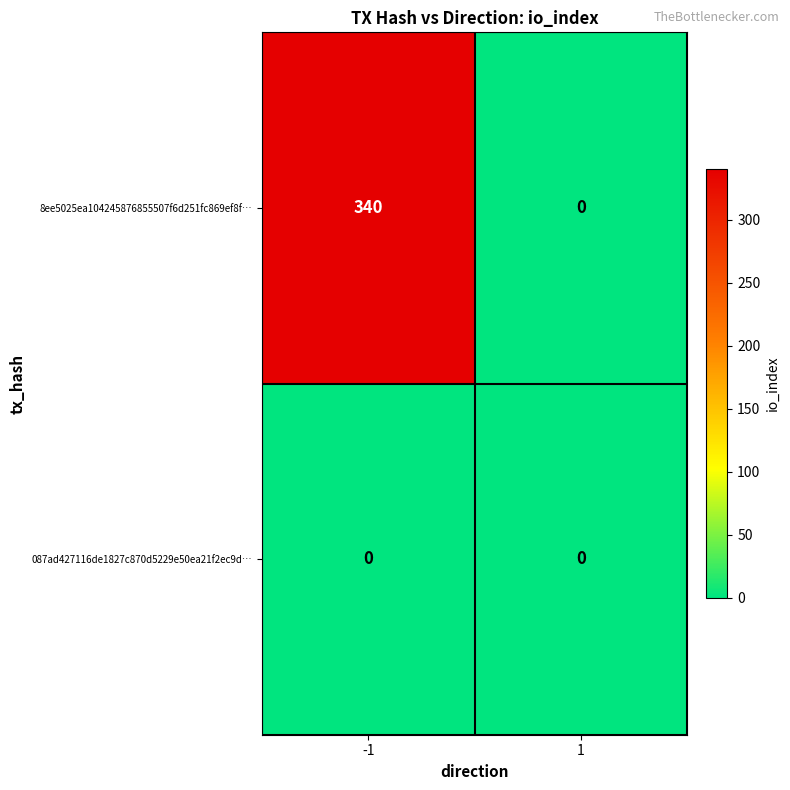

What is the maximum value shown in the chart?

340